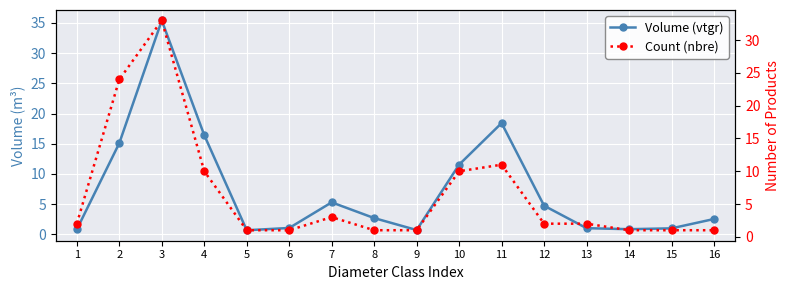

True or false: Volume (vtgr) has a value of 35.4 at 3.

True